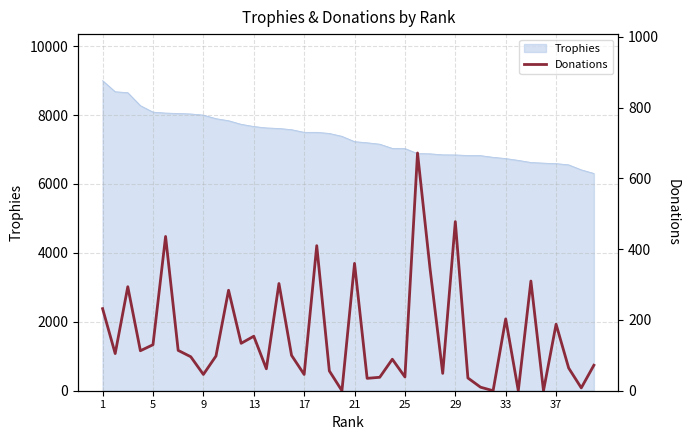

The value of Trophies at 25 is 4811. True or false?

False